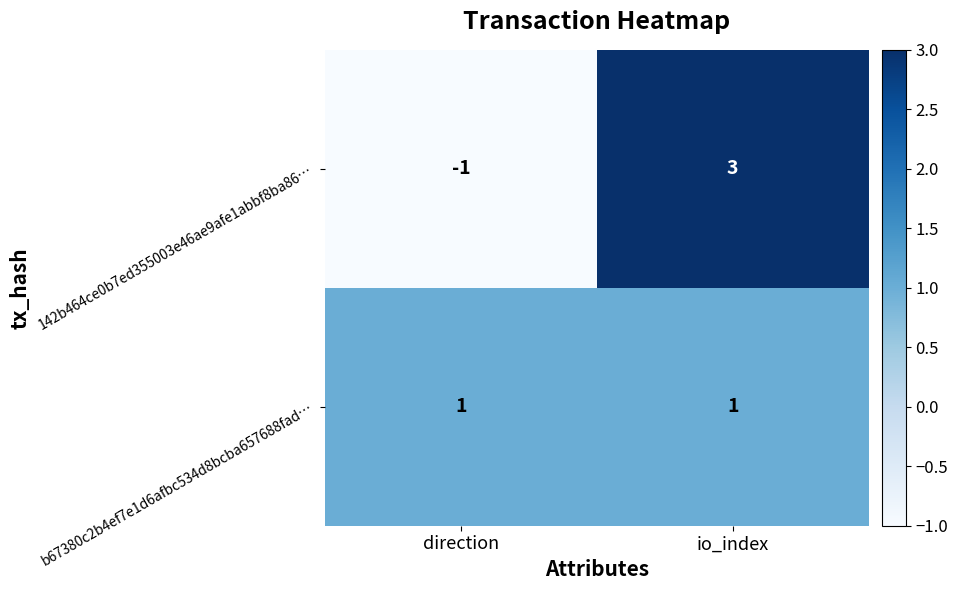

The value of 142b464ce0b7ed355003e46ae9afe1abbf8ba86… at direction is -1. True or false?

True